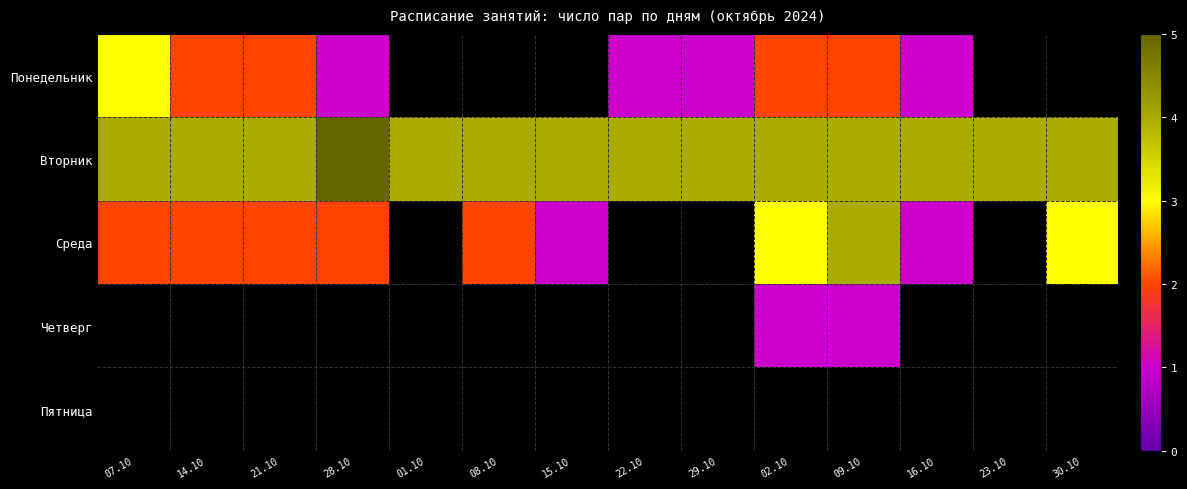

Which series has the widest spread of values?

Среда